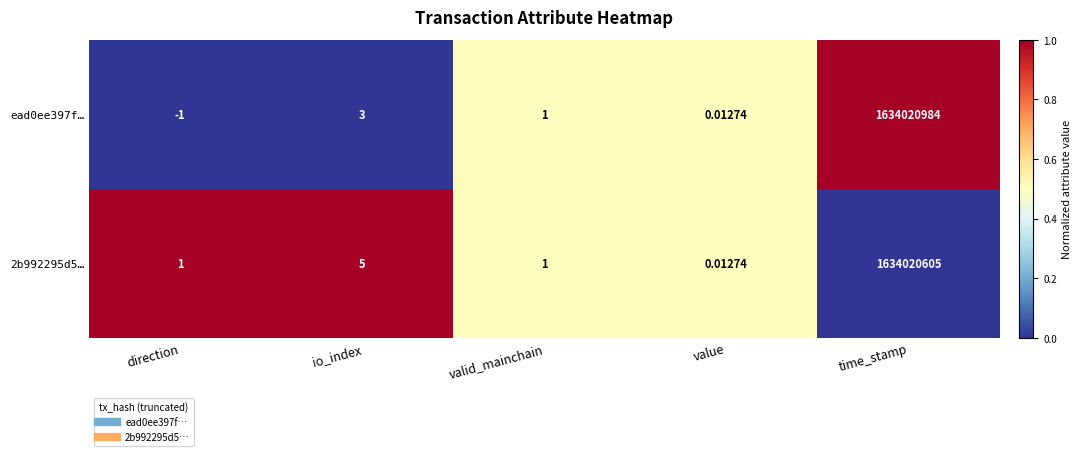

Which category has the lowest value across all series?

direction